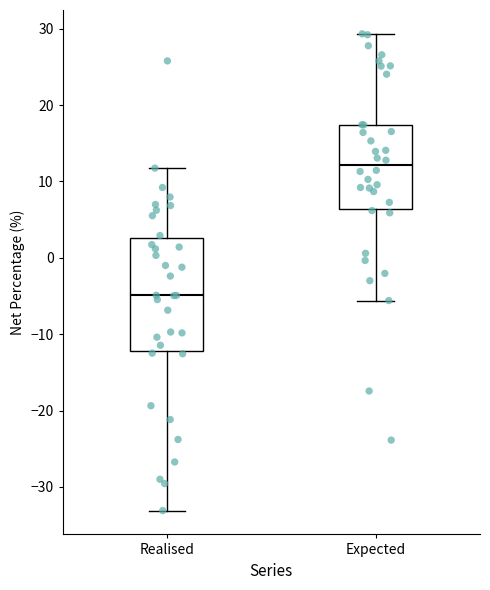

Where is the lower edge of the box for Expected on the y-axis? The values are not printed on the chart, so give them approximately, as read against the axis.

6